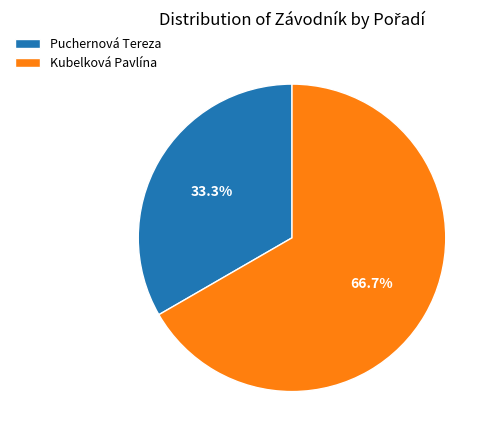

Which slice is the smallest?

Puchernová Tereza